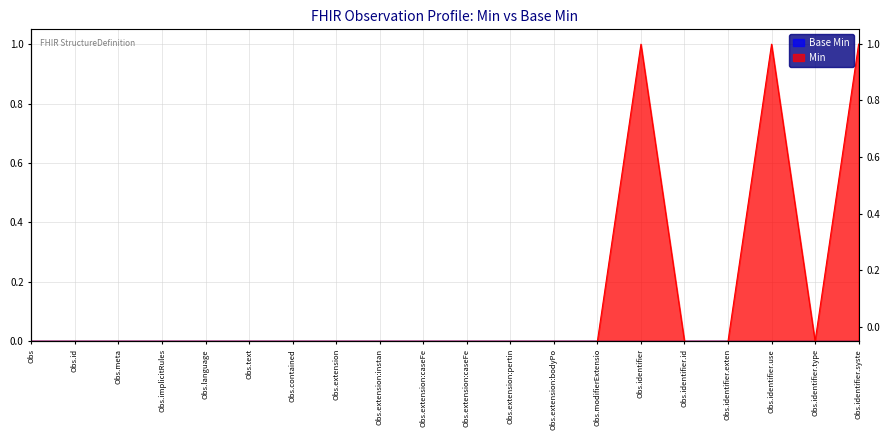

Rank the categories by value from lowest to highest.

Obs, Obs.id, Obs.meta, Obs.implicitRules, Obs.language, Obs.text, Obs.contained, Obs.extension, Obs.extension:instan, Obs.extension:caseFe, Obs.extension:caseFe, Obs.extension:pertin, Obs.extension:bodyPo, Obs.modifierExtensio, Obs.identifier.id, Obs.identifier.exten, Obs.identifier.type, Obs.identifier, Obs.identifier.use, Obs.identifier.syste